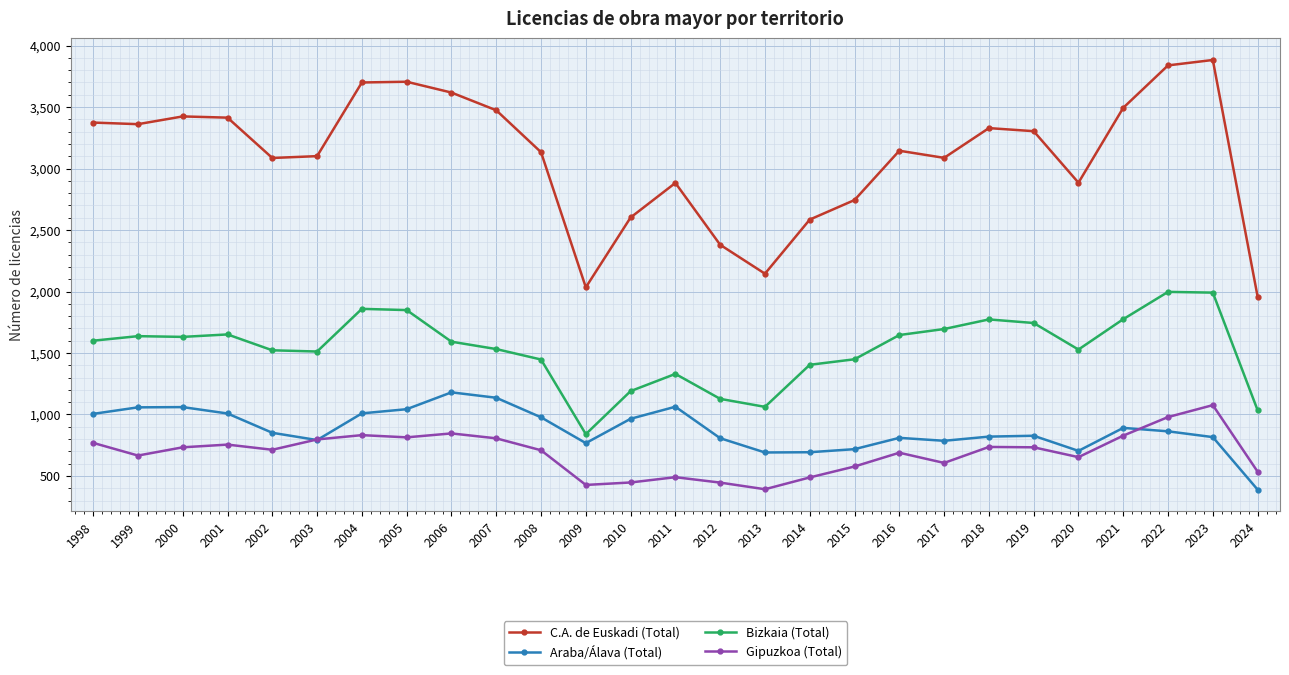

What is the difference between the maximum and minimum values in the Bizkaia (Total) series?

1157